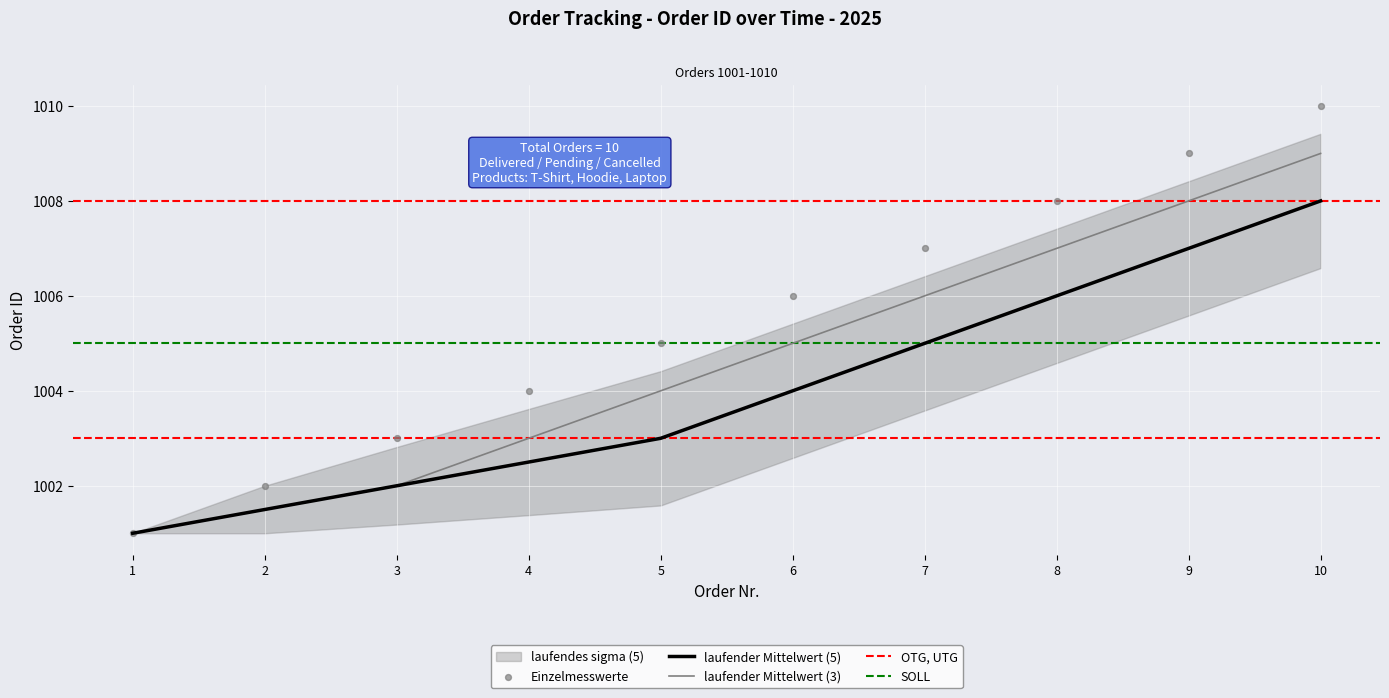

The laufender Mittelwert (3) series shows 1319.4 at 2. True or false?

False